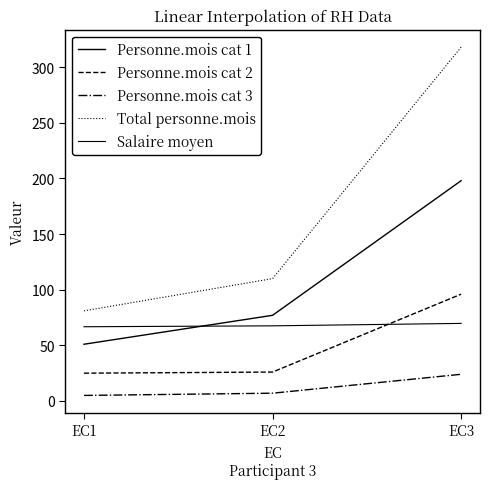

What is the value of the Salaire moyen point at the 2nd from the left?

67.5